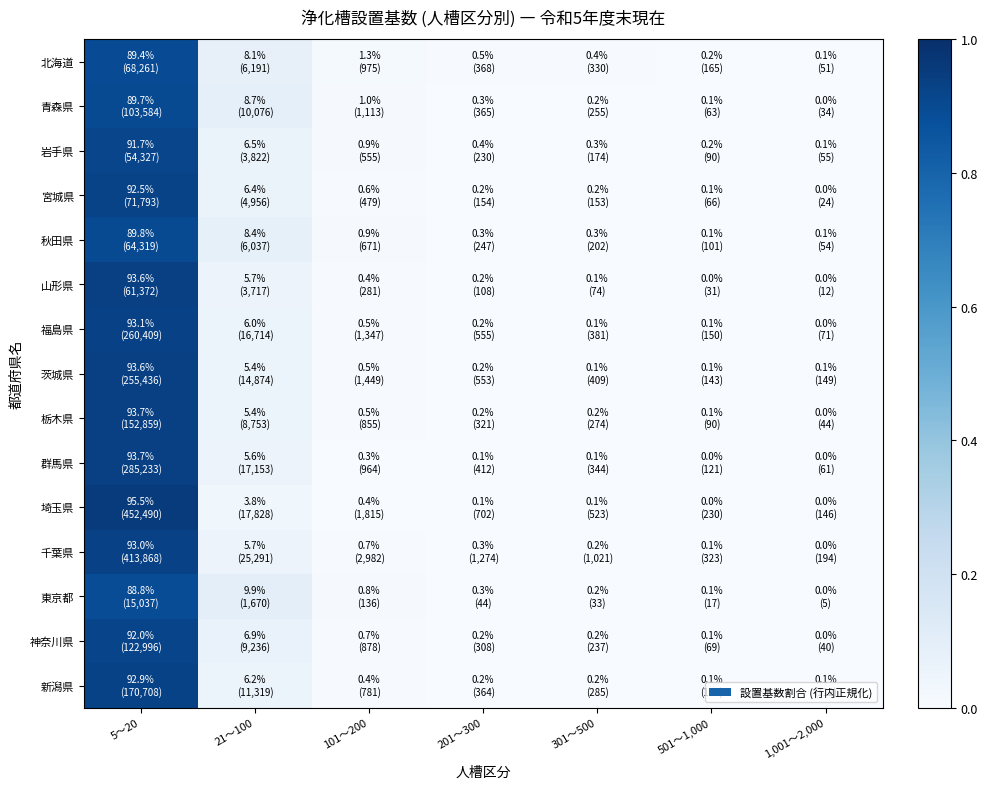

Reading left to right, what are all the values shown in this chart?

北海道: 5～20=0.9	21～100=0.1	101～200=0.0	201～300=0.0	301～500=0.0	501～1,000=0.0	1,001～2,000=0.0
青森県: 5～20=0.9	21～100=0.1	101～200=0.0	201～300=0.0	301～500=0.0	501～1,000=0.0	1,001～2,000=0.0
岩手県: 5～20=0.9	21～100=0.1	101～200=0.0	201～300=0.0	301～500=0.0	501～1,000=0.0	1,001～2,000=0.0
宮城県: 5～20=0.9	21～100=0.1	101～200=0.0	201～300=0.0	301～500=0.0	501～1,000=0.0	1,001～2,000=0.0
秋田県: 5～20=0.9	21～100=0.1	101～200=0.0	201～300=0.0	301～500=0.0	501～1,000=0.0	1,001～2,000=0.0
山形県: 5～20=0.9	21～100=0.1	101～200=0.0	201～300=0.0	301～500=0.0	501～1,000=0.0	1,001～2,000=0.0
福島県: 5～20=0.9	21～100=0.1	101～200=0.0	201～300=0.0	301～500=0.0	501～1,000=0.0	1,001～2,000=0.0
茨城県: 5～20=0.9	21～100=0.1	101～200=0.0	201～300=0.0	301～500=0.0	501～1,000=0.0	1,001～2,000=0.0
栃木県: 5～20=0.9	21～100=0.1	101～200=0.0	201～300=0.0	301～500=0.0	501～1,000=0.0	1,001～2,000=0.0
群馬県: 5～20=0.9	21～100=0.1	101～200=0.0	201～300=0.0	301～500=0.0	501～1,000=0.0	1,001～2,000=0.0
埼玉県: 5～20=1.0	21～100=0.0	101～200=0.0	201～300=0.0	301～500=0.0	501～1,000=0.0	1,001～2,000=0.0
千葉県: 5～20=0.9	21～100=0.1	101～200=0.0	201～300=0.0	301～500=0.0	501～1,000=0.0	1,001～2,000=0.0
東京都: 5～20=0.9	21～100=0.1	101～200=0.0	201～300=0.0	301～500=0.0	501～1,000=0.0	1,001～2,000=0.0
神奈川県: 5～20=0.9	21～100=0.1	101～200=0.0	201～300=0.0	301～500=0.0	501～1,000=0.0	1,001～2,000=0.0
新潟県: 5～20=0.9	21～100=0.1	101～200=0.0	201～300=0.0	301～500=0.0	501～1,000=0.0	1,001～2,000=0.0